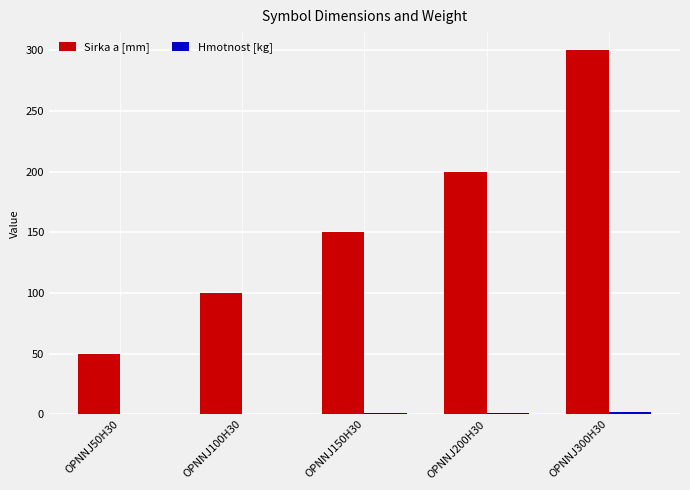

How many categories are shown in the chart?

5